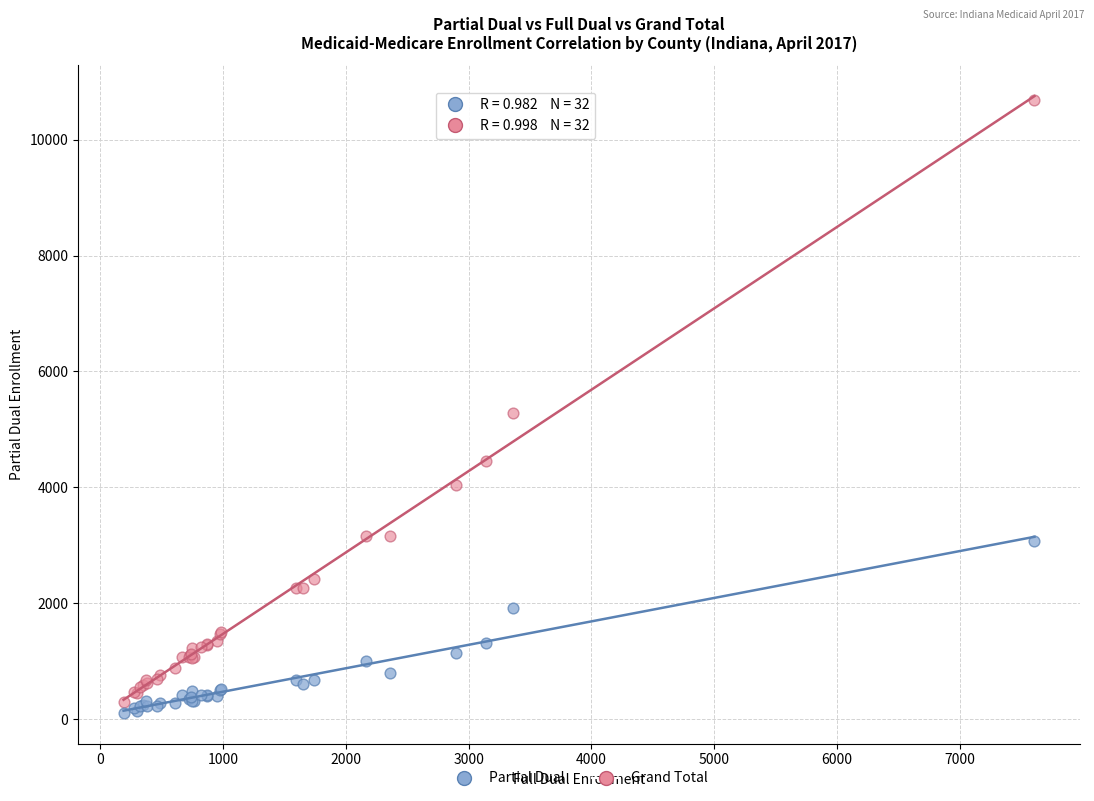

Which series reaches the maximum Y coordinate?

Grand Total